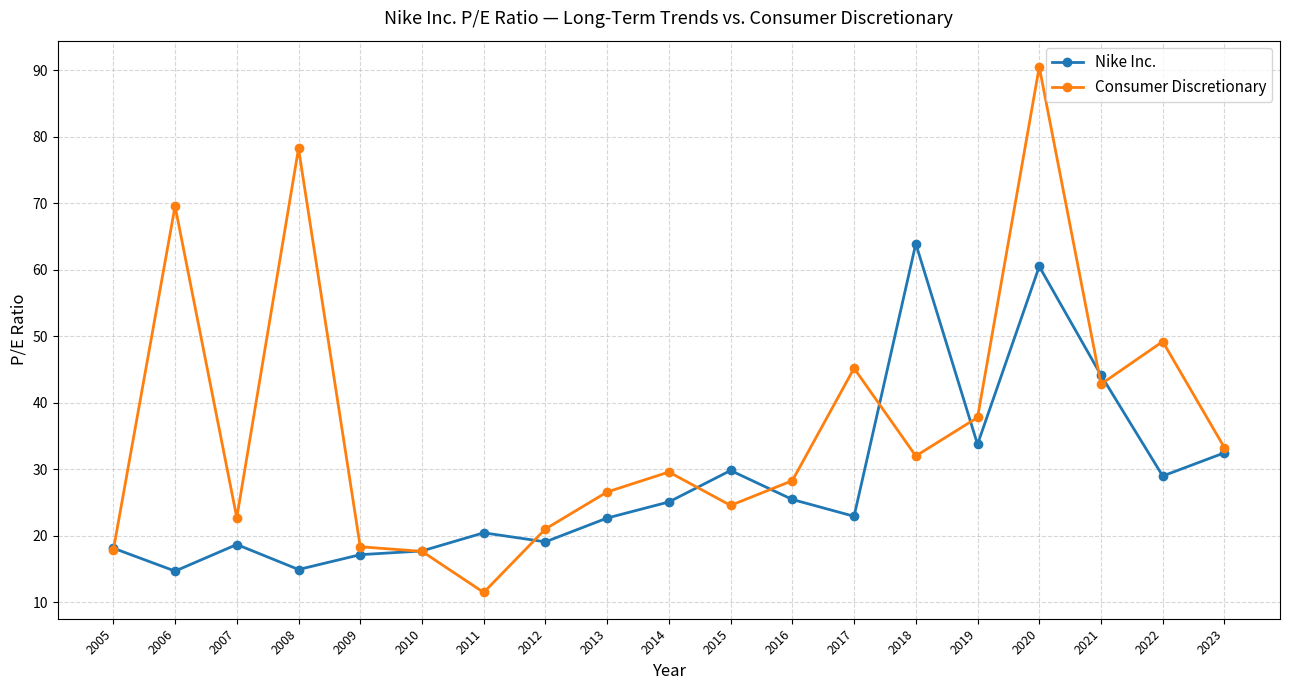

What is the lowest value of the Nike Inc. series?

14.7